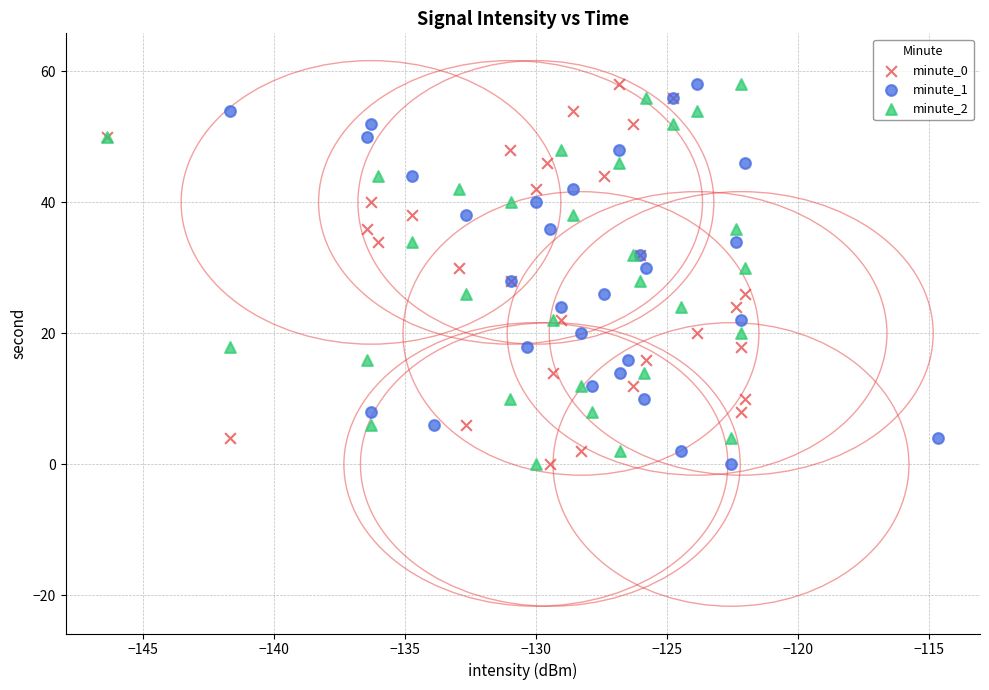

What are all the series names shown in the legend?

minute_0, minute_1, minute_2